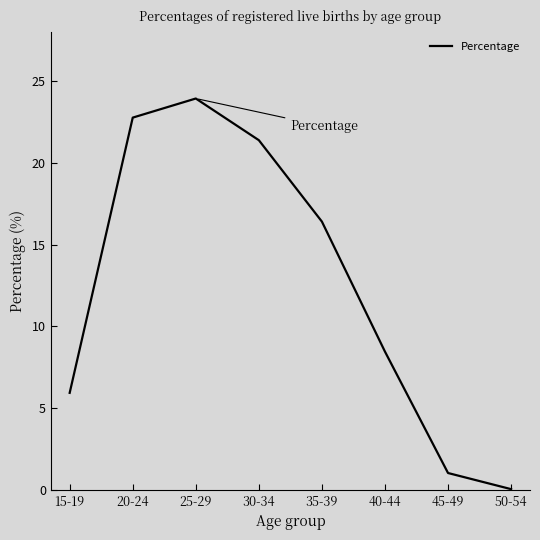

The chart shows a value of 23.9 at 25-29. True or false?

True